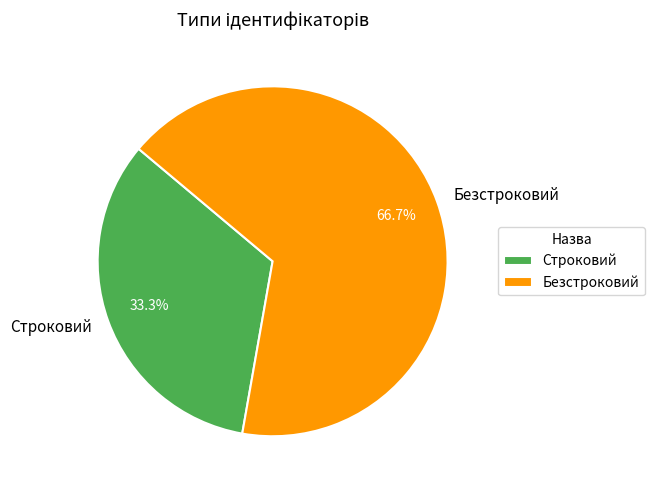

How many segments does this pie chart have?

2